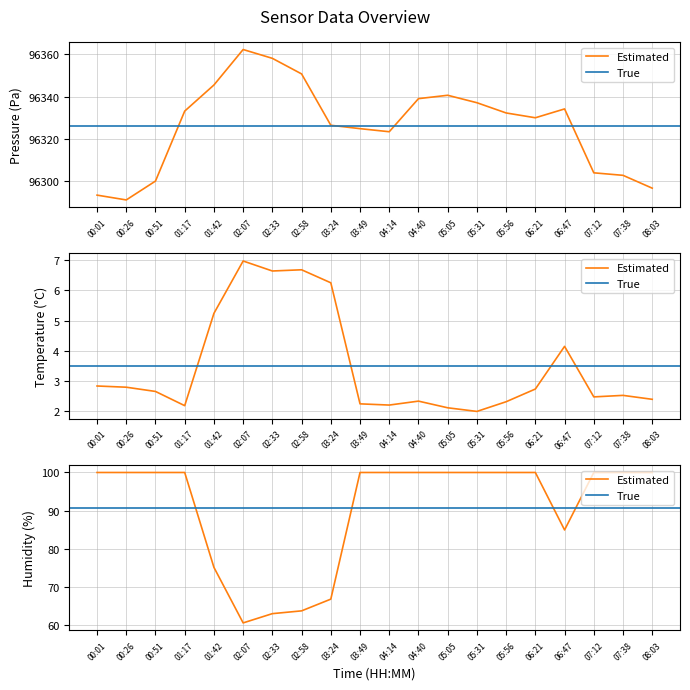

What is the lowest value of the humidity series?

60.5